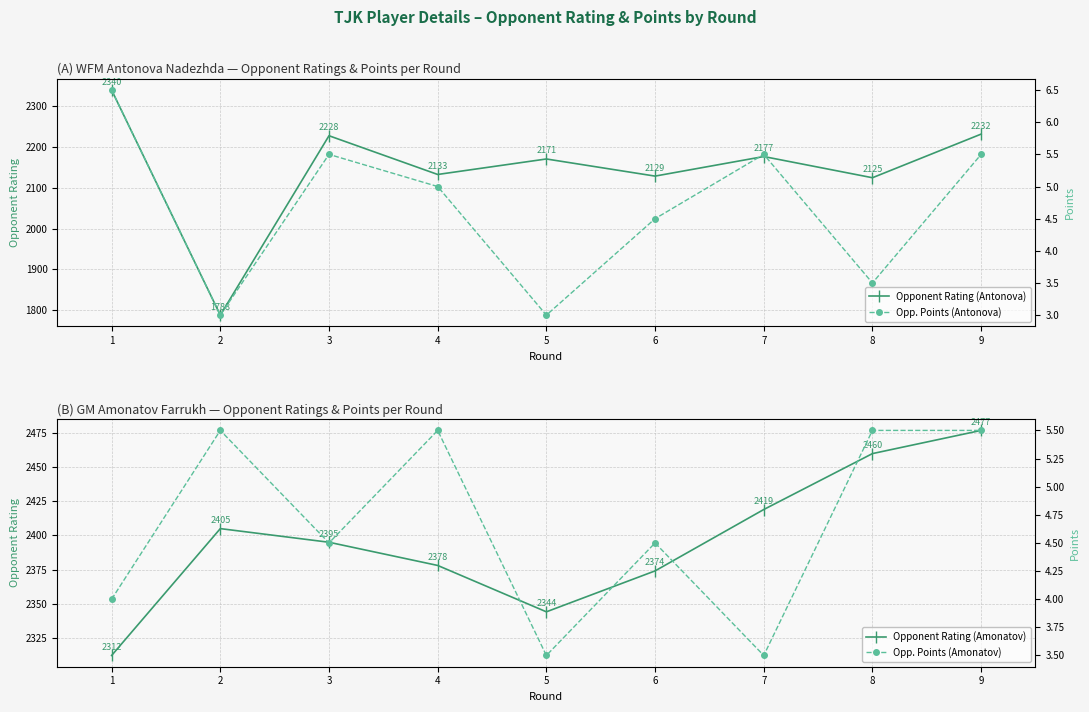

Does the chart display data point markers on the line(s)?

Yes